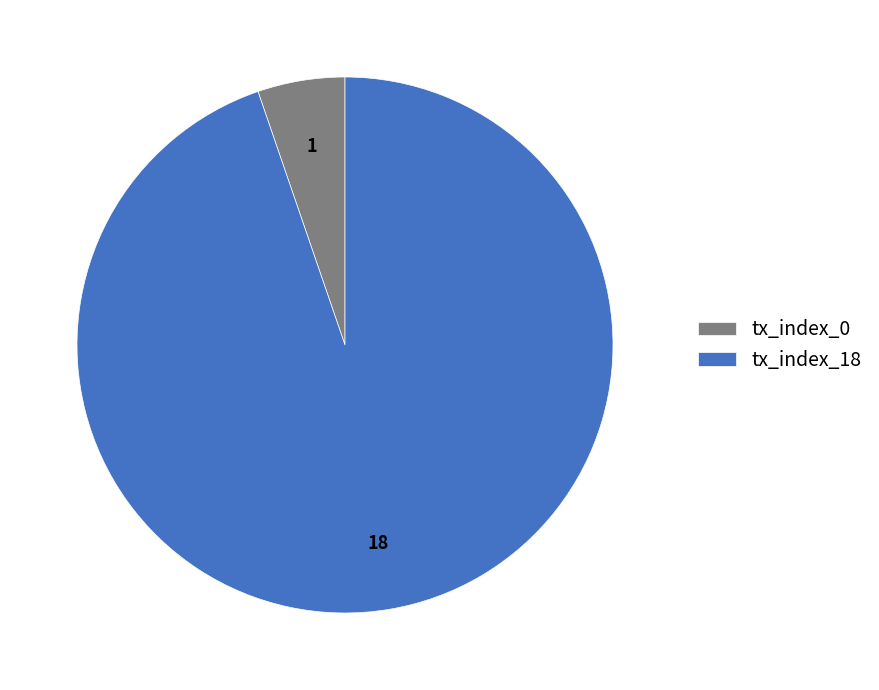

Does tx_index_18 account for over 50% of the chart?

Yes